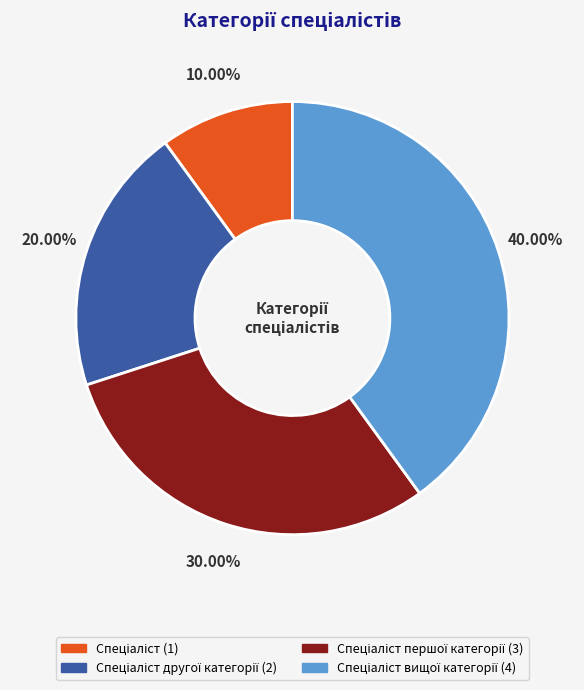

Is there a majority slice in this chart?

No